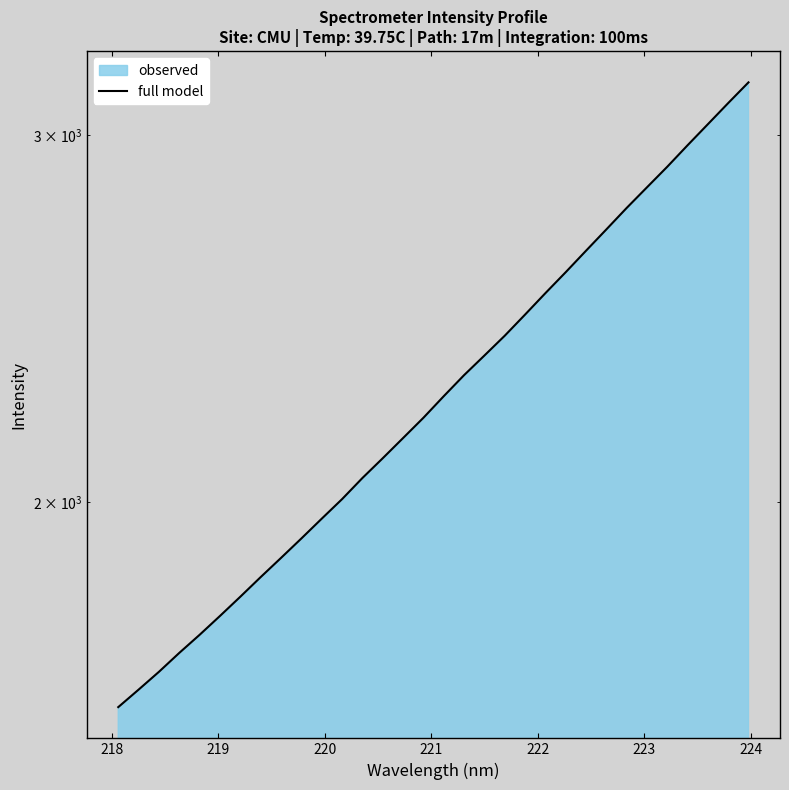

What is the difference between the second highest and second lowest values?

1479.7